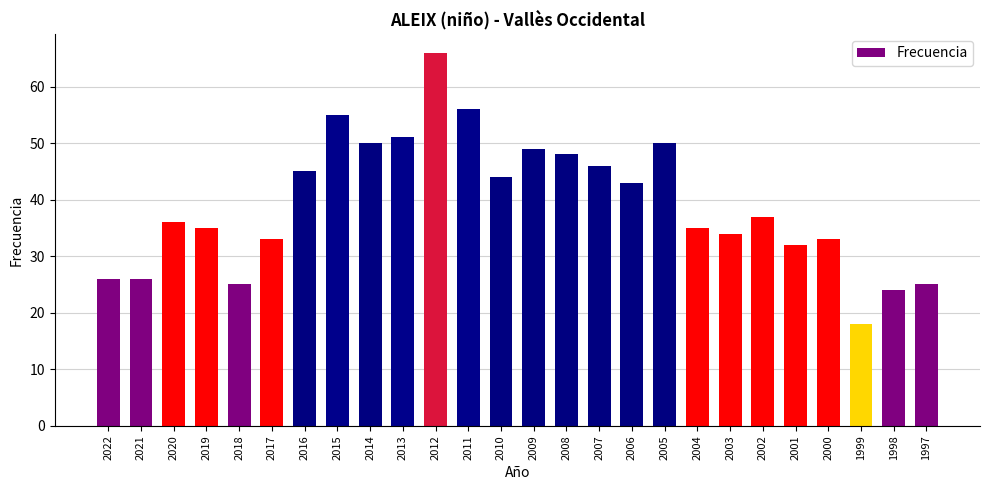

True or false: the data shows 36 at 2020.

True